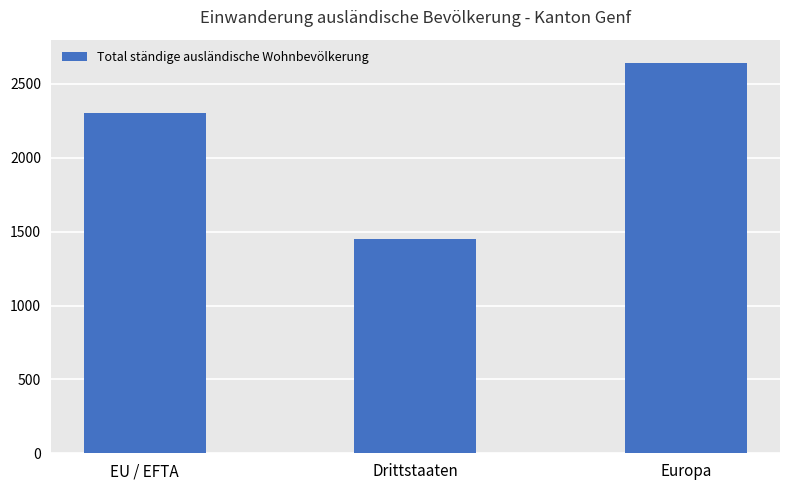

Count the values in the range 1451 to 2644.

3